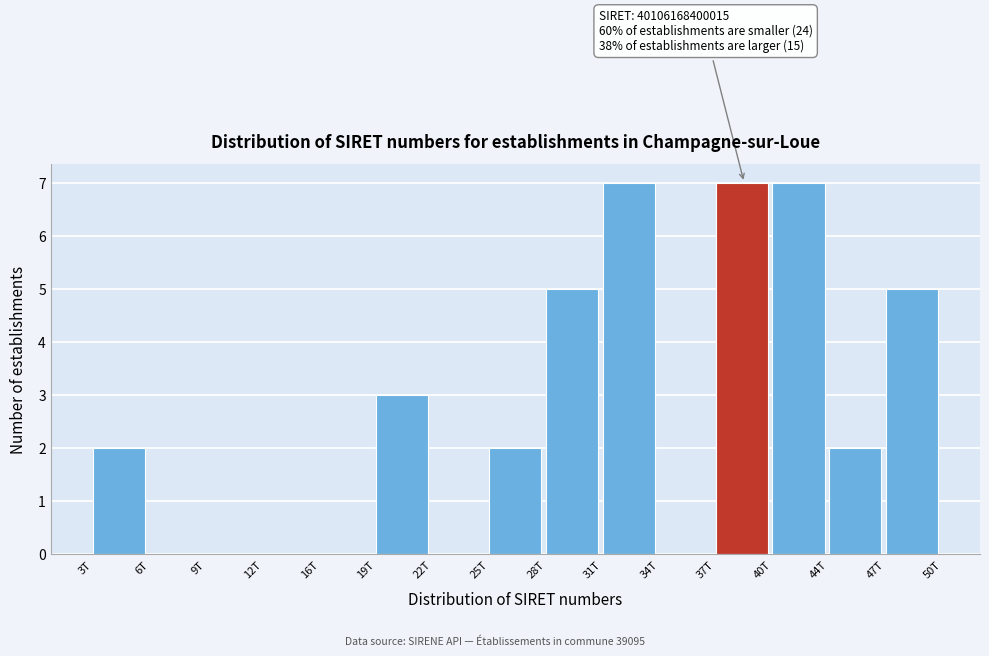

Reading left to right, extract all data points from this chart.

3T=2	6T=0	9T=0	12T=0	16T=0	19T=3	22T=0	25T=2	28T=5	31T=7	34T=0	37T=7	40T=7	44T=2	47T=5